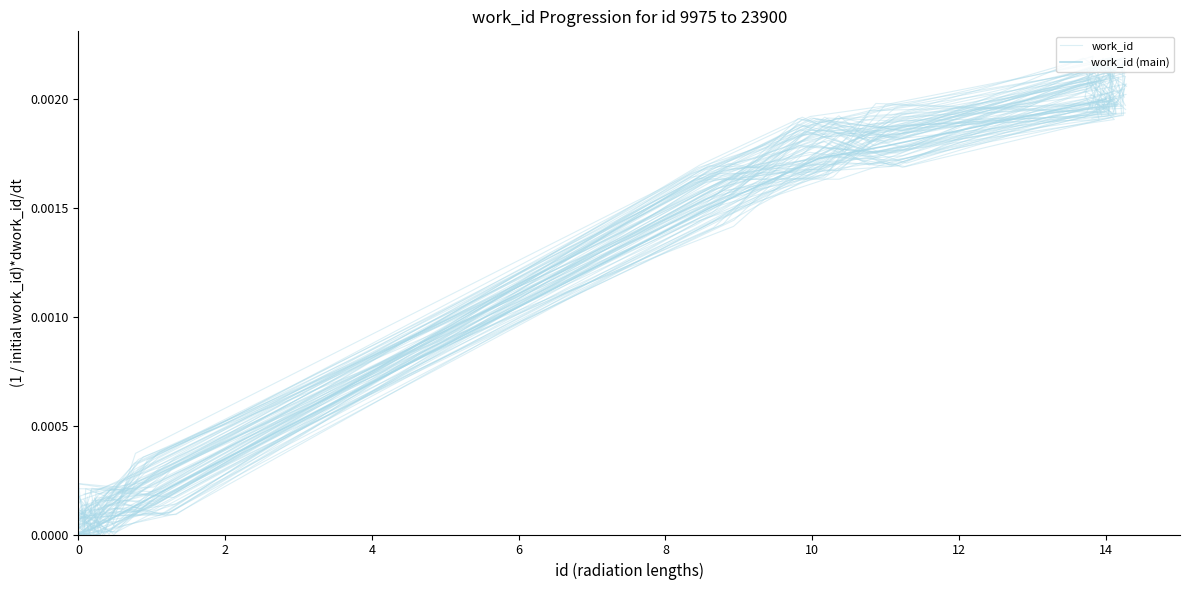

At which category is the sum across all series the highest?

14